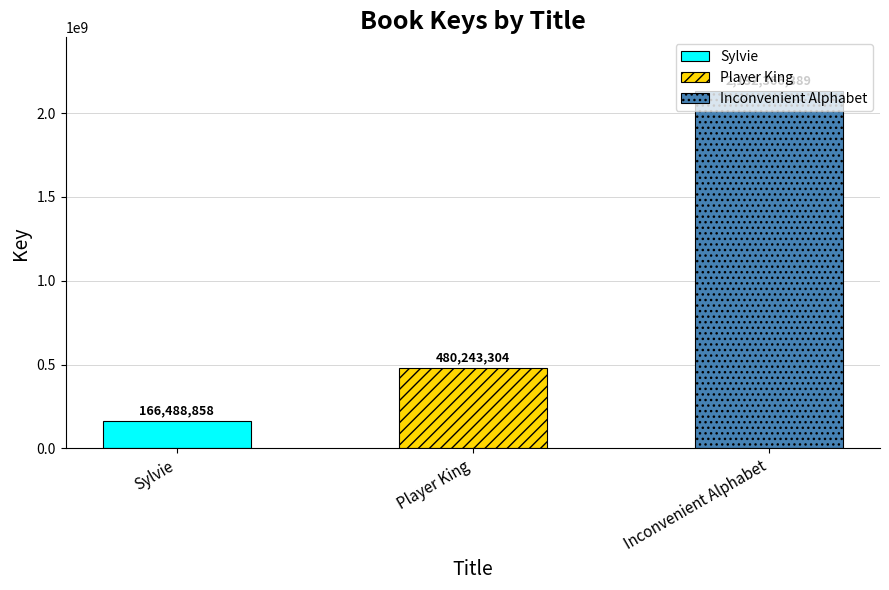

At which label does the data first exceed 480243304?

Inconvenient Alphabet